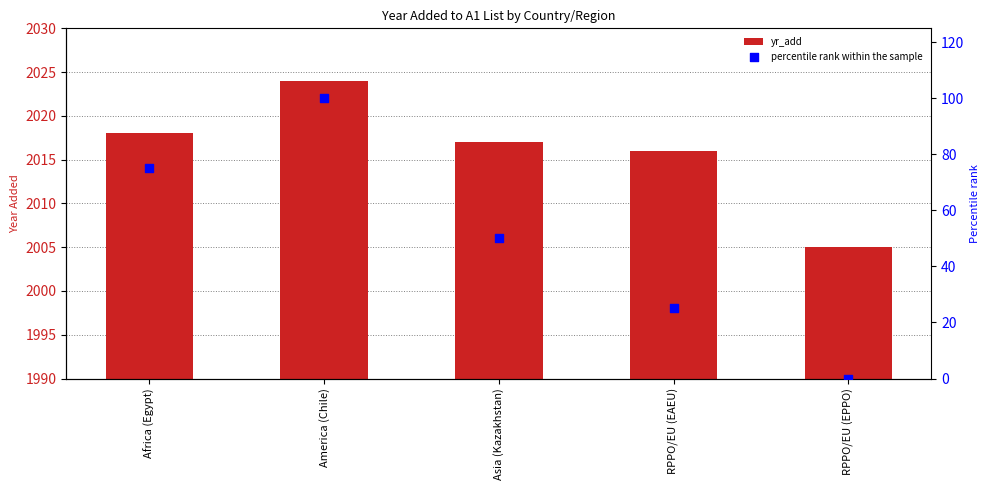

Which series contains the highest Y value?

yr_add